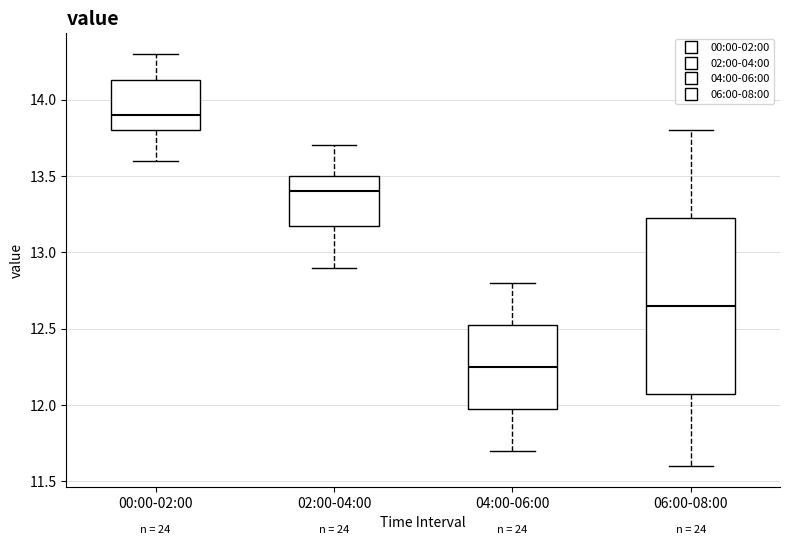

Where does the lower whisker of the box for 00:00-02:00 end on the y-axis? The values are not printed on the chart, so give them approximately, as read against the axis.

13.60